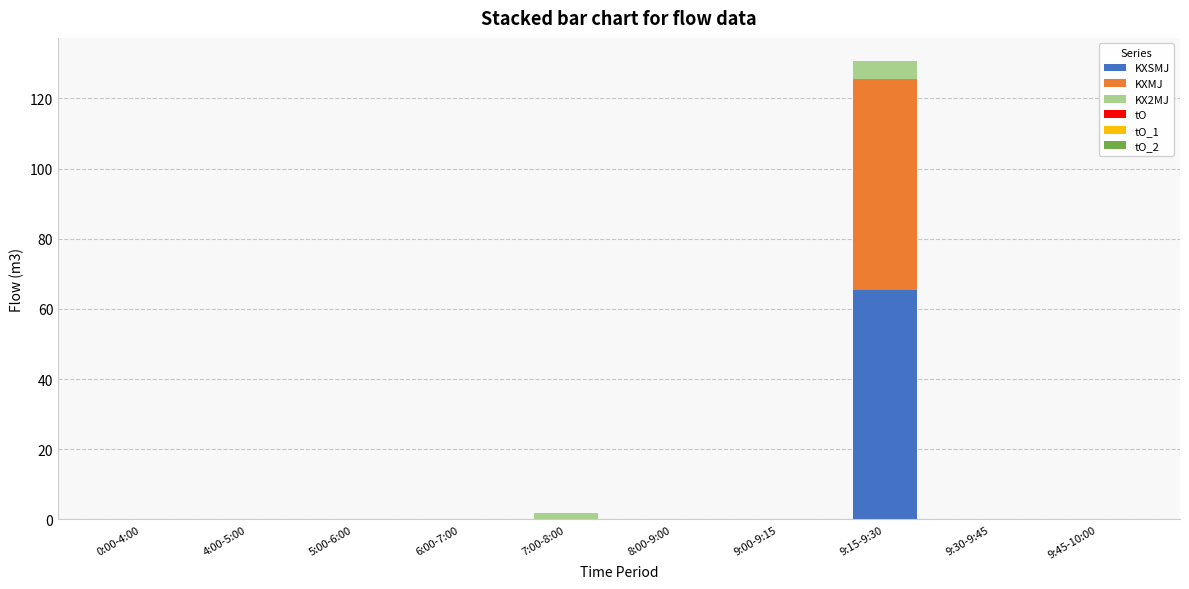

Does the chart contain stacked bars?

Yes